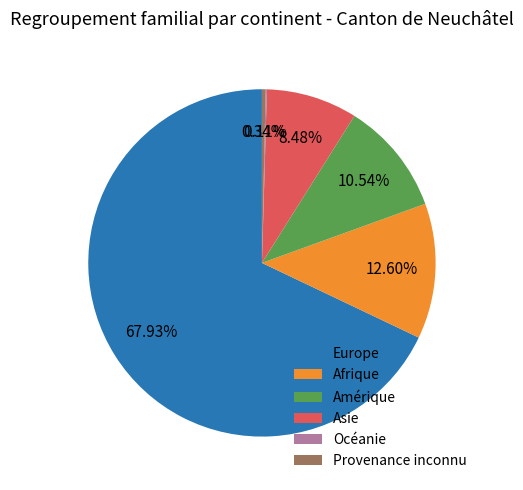

To the nearest percent, what portion does Amérique represent?

11%